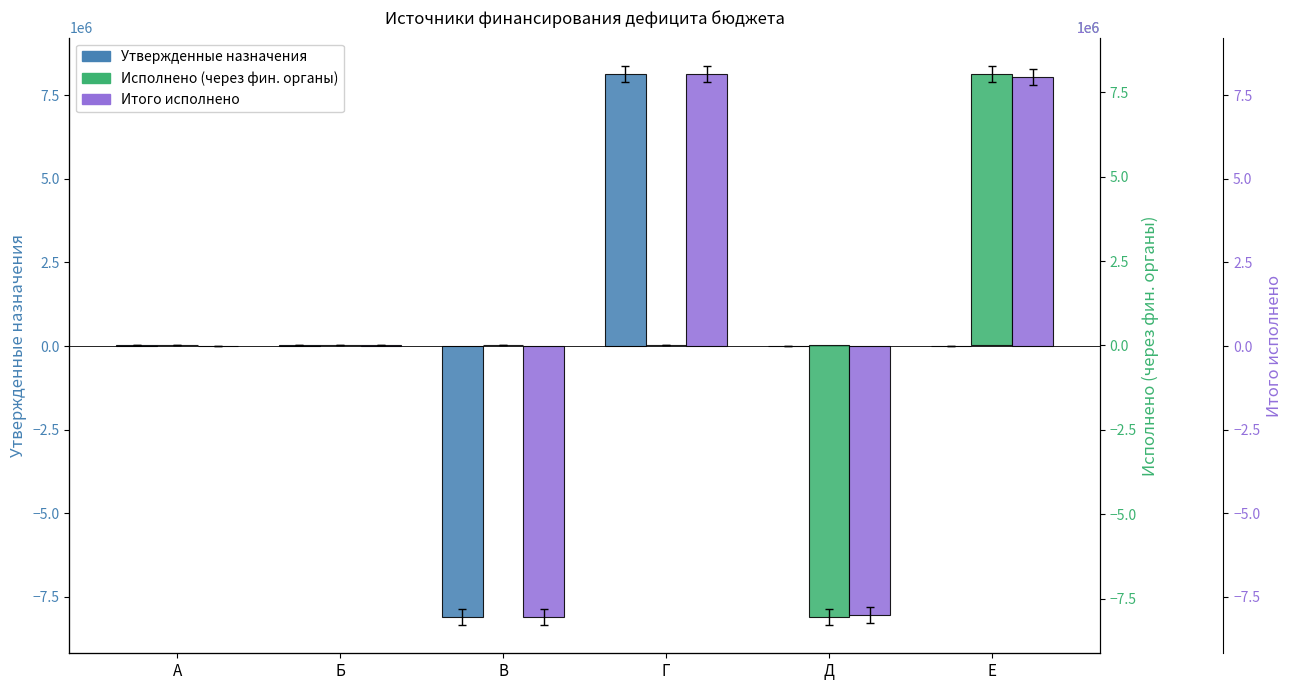

Are the bars horizontal?

No